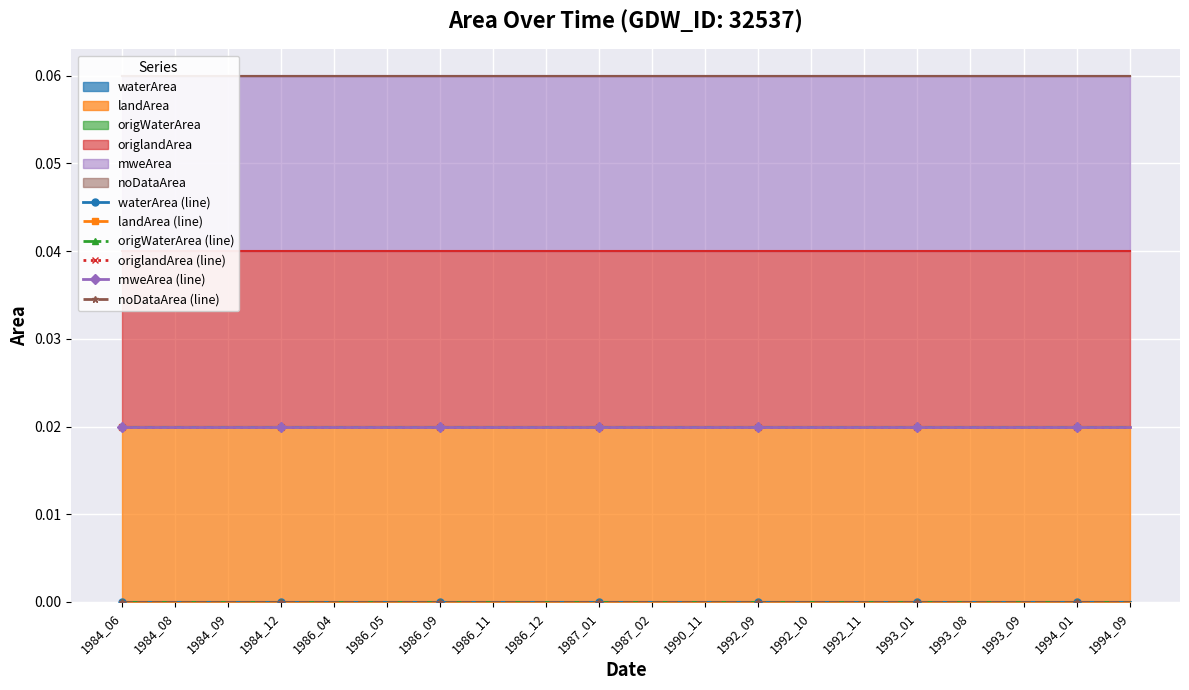

At which category is the sum across all series the highest?

1984_06